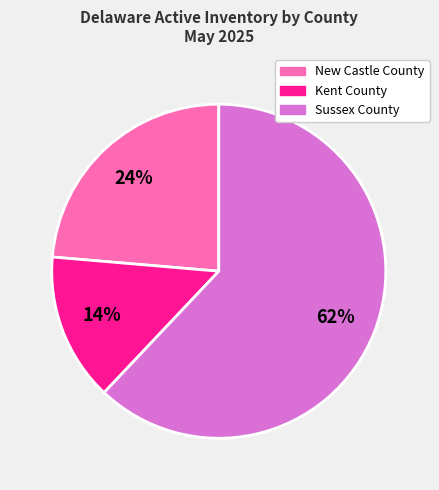

What percentage is the Sussex County slice, to the nearest percent?

62%